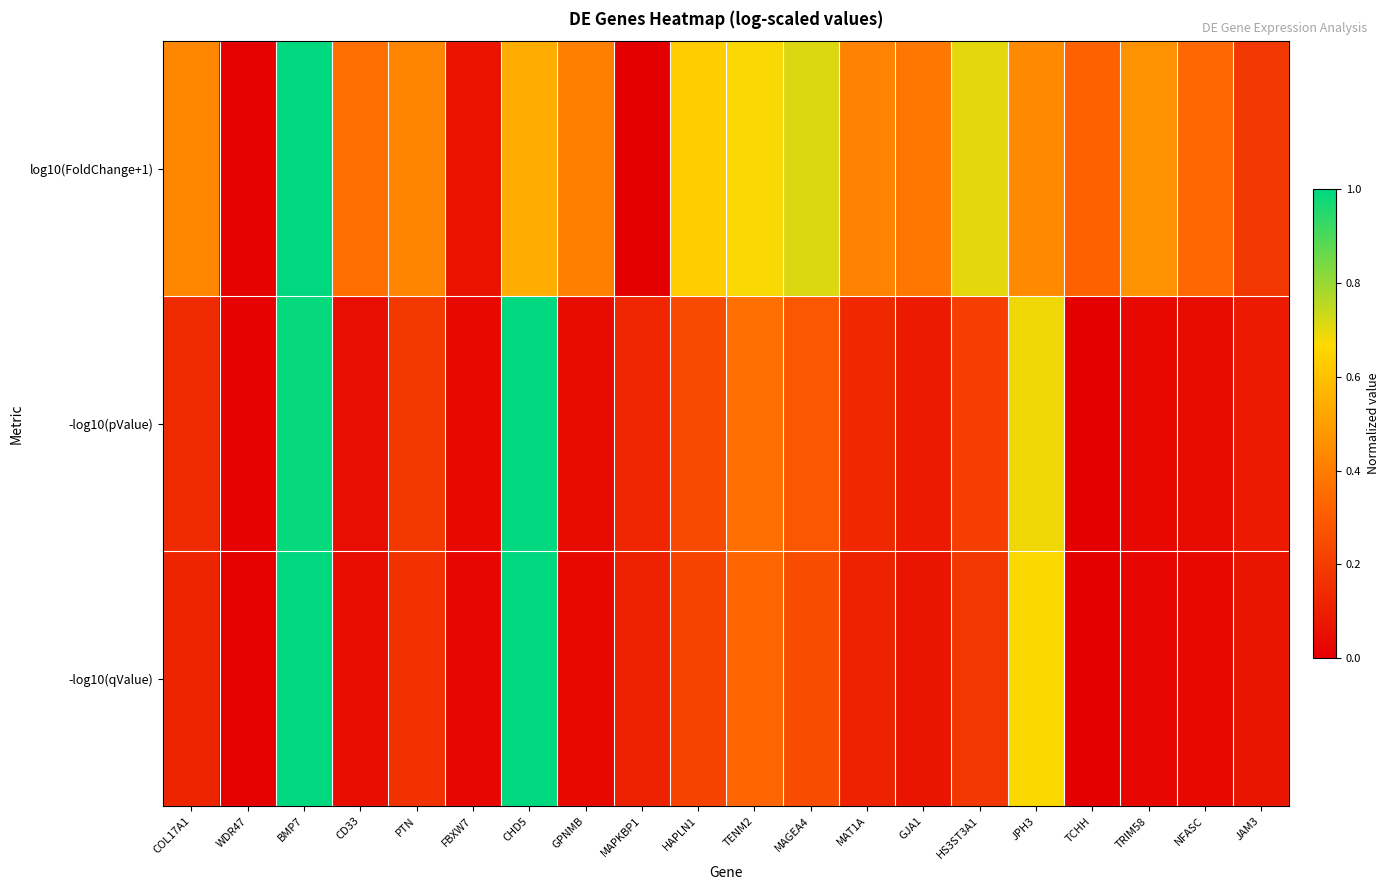

What is the total value across all series at GPNMB?

0.5